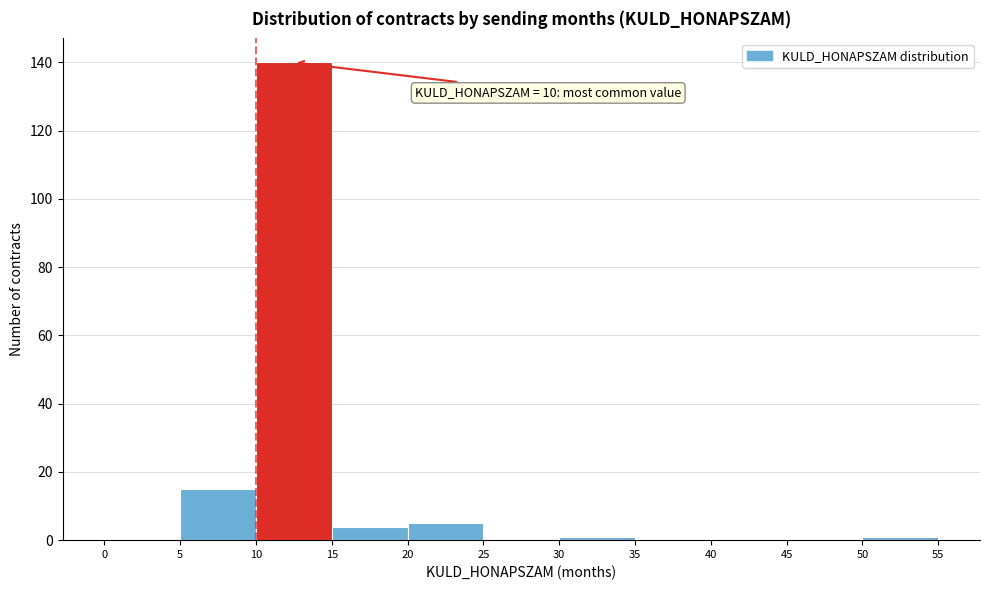

Which range on the x-axis has the tallest bar?

10 to 15